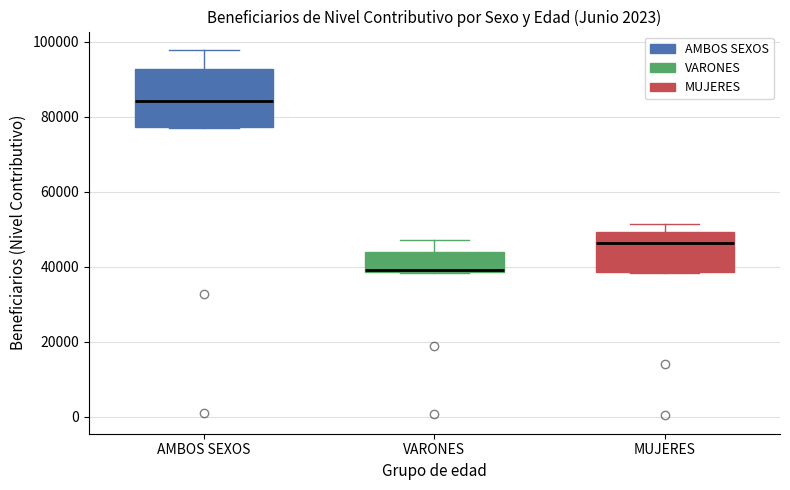

Where does the upper whisker of the box for AMBOS SEXOS end on the y-axis? The values are not printed on the chart, so give them approximately, as read against the axis.

98000